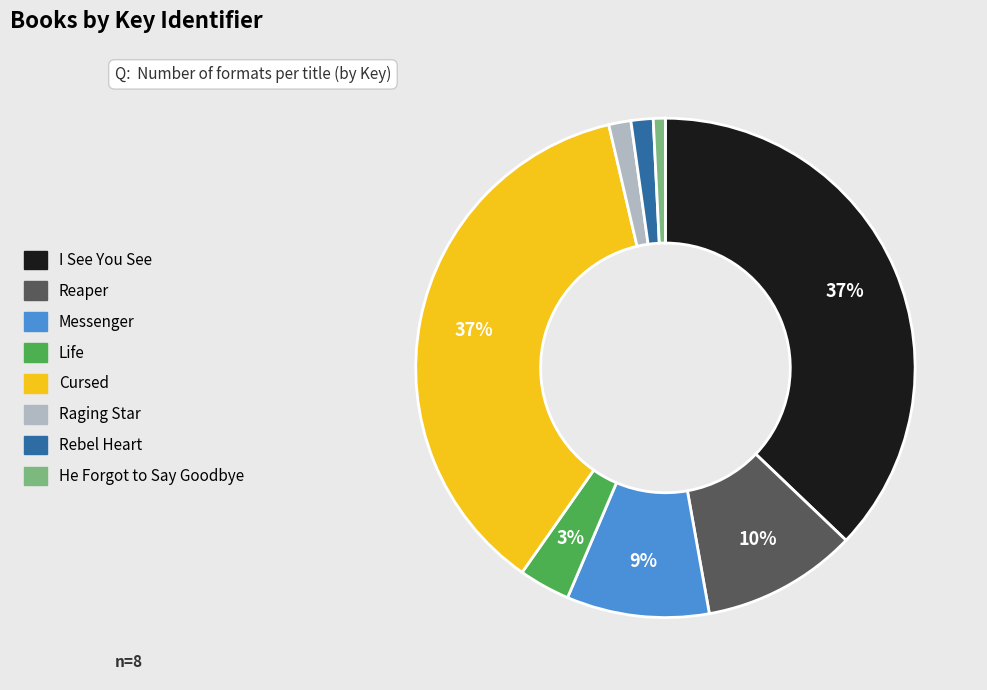

The I See You See slice represents 37% of the pie. True or false?

True